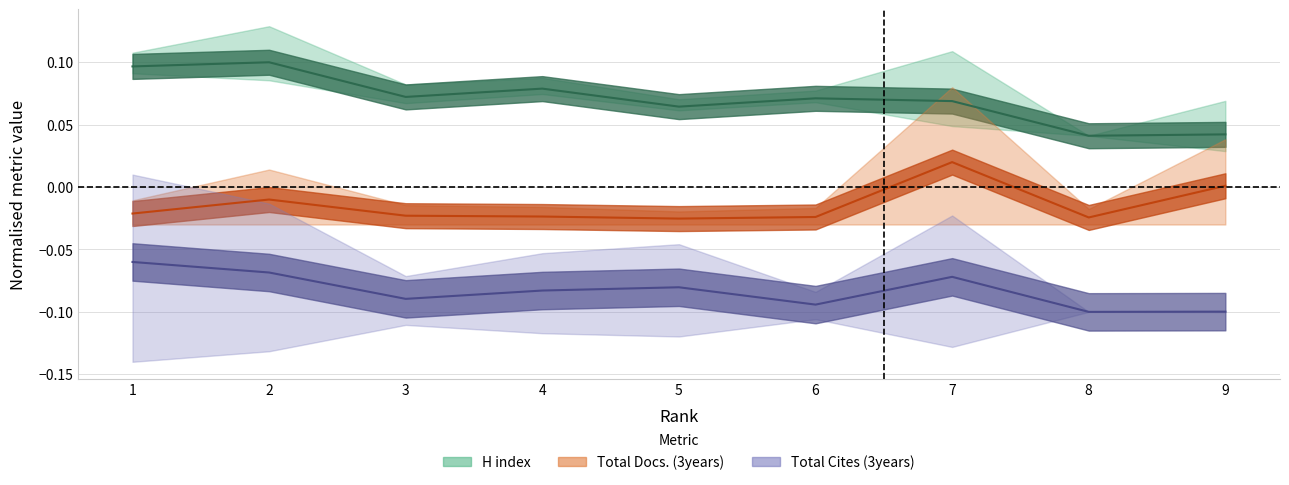

Which has a higher value, 3 or 9?

3